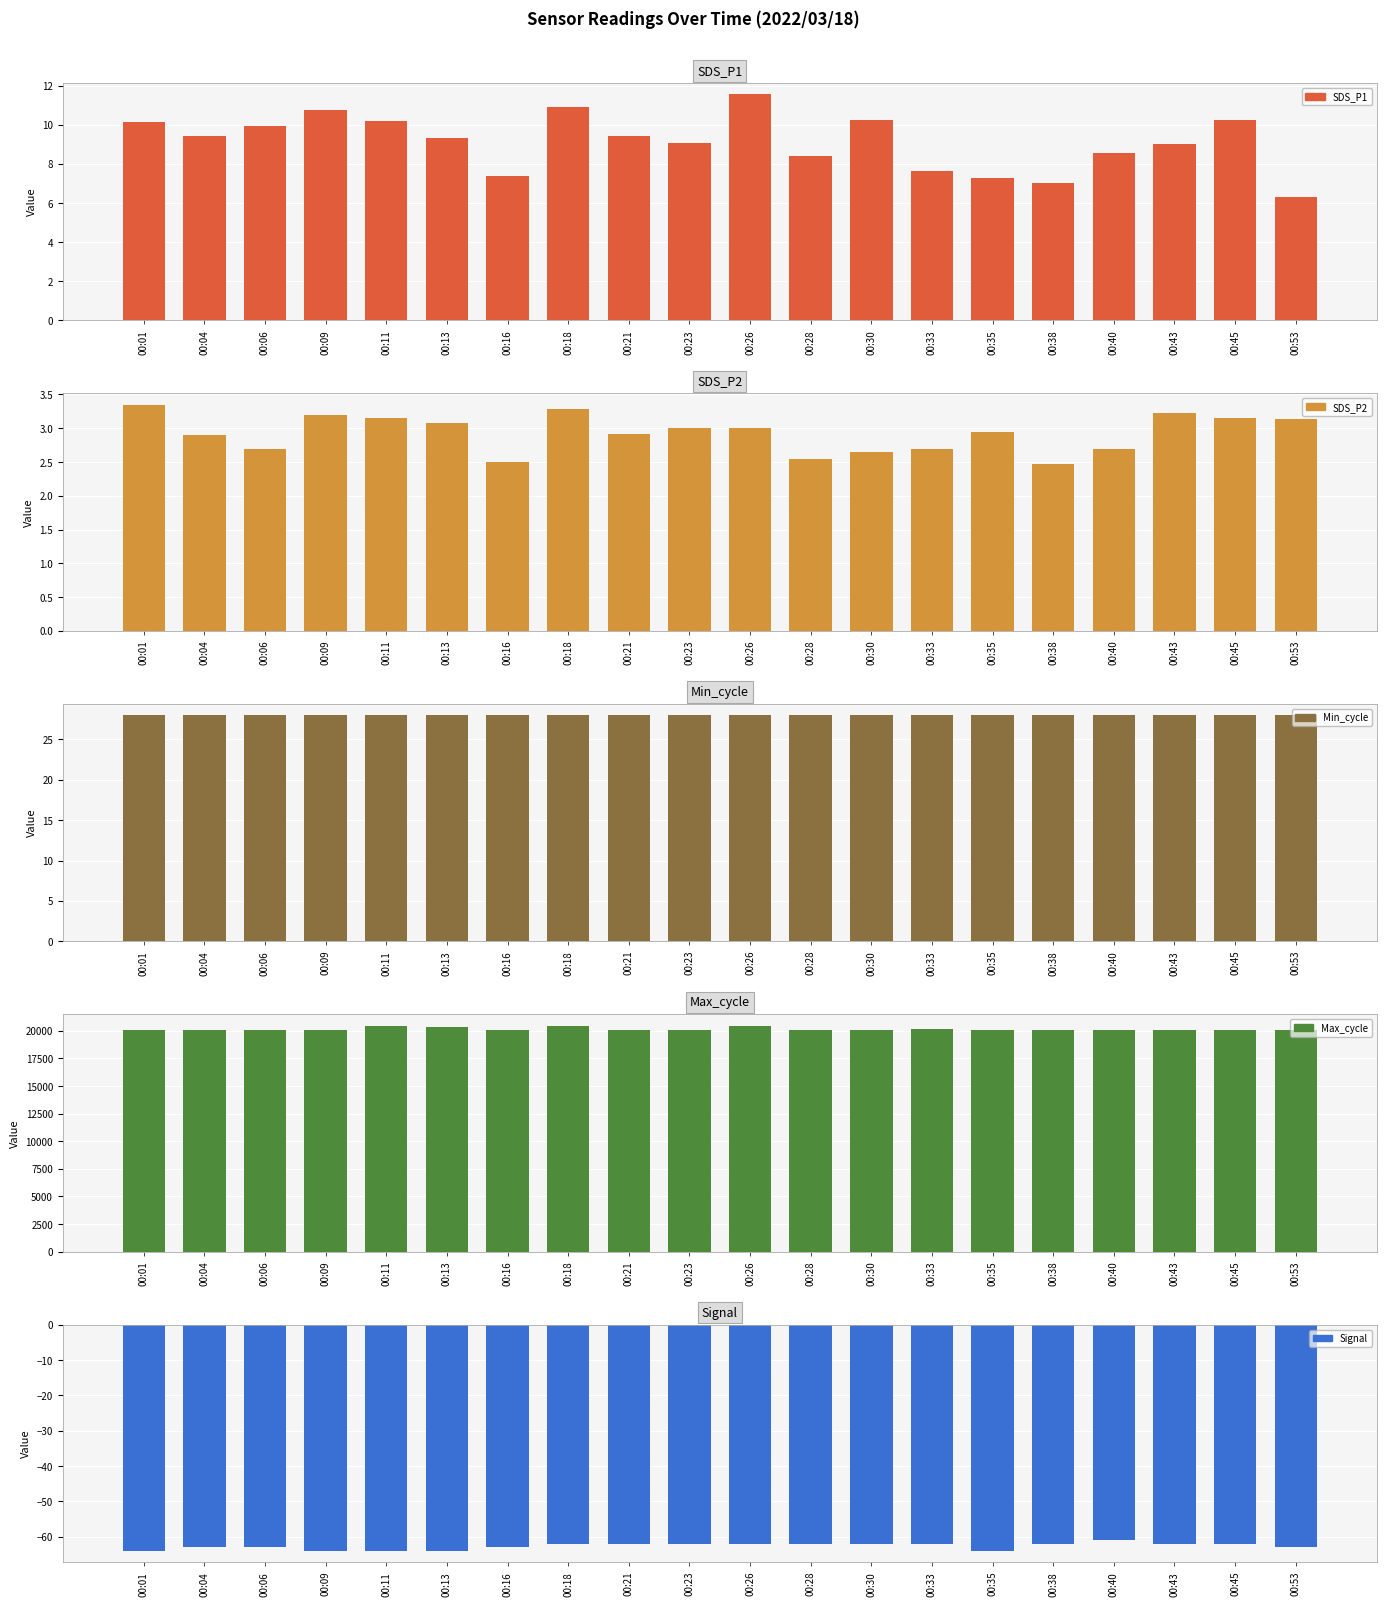

What is the average value of the SDS_P2 series?

2.9